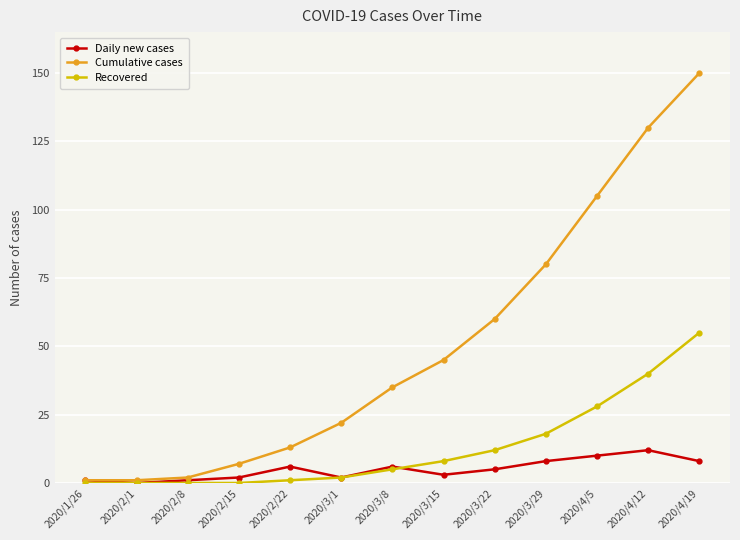

Reading left to right, list all the values displayed in this chart.

Daily new cases: 2020/1/26=1	2020/2/1=0	2020/2/8=1	2020/2/15=2	2020/2/22=6	2020/3/1=2	2020/3/8=6	2020/3/15=3	2020/3/22=5	2020/3/29=8	2020/4/5=10	2020/4/12=12	2020/4/19=8
Cumulative cases: 2020/1/26=1	2020/2/1=1	2020/2/8=2	2020/2/15=7	2020/2/22=13	2020/3/1=22	2020/3/8=35	2020/3/15=45	2020/3/22=60	2020/3/29=80	2020/4/5=105	2020/4/12=130	2020/4/19=150
Recovered: 2020/1/26=0	2020/2/1=0	2020/2/8=0	2020/2/15=0	2020/2/22=1	2020/3/1=2	2020/3/8=5	2020/3/15=8	2020/3/22=12	2020/3/29=18	2020/4/5=28	2020/4/12=40	2020/4/19=55